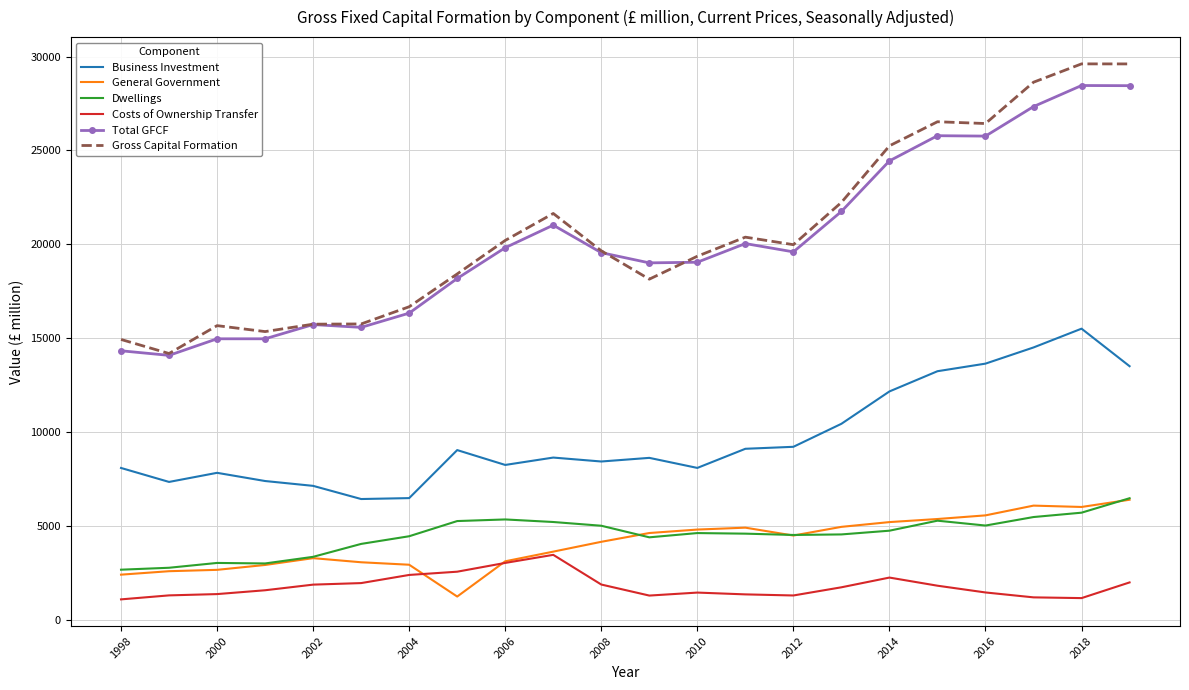

What is the average value of the Business Investment series?

9704.3